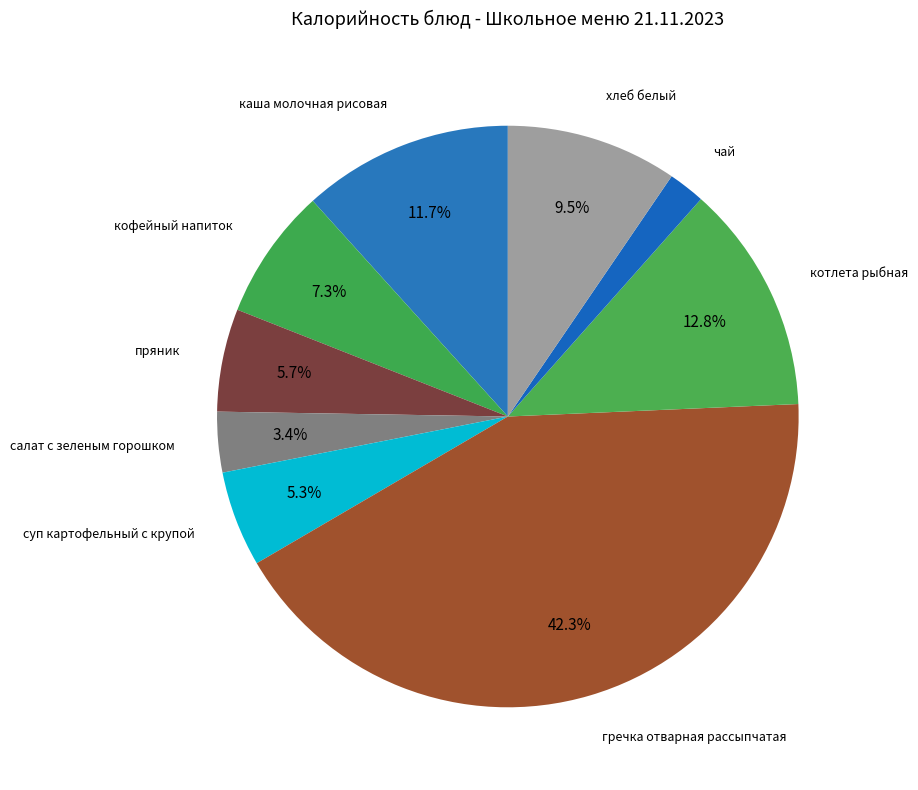

How many slices are in this pie chart?

9